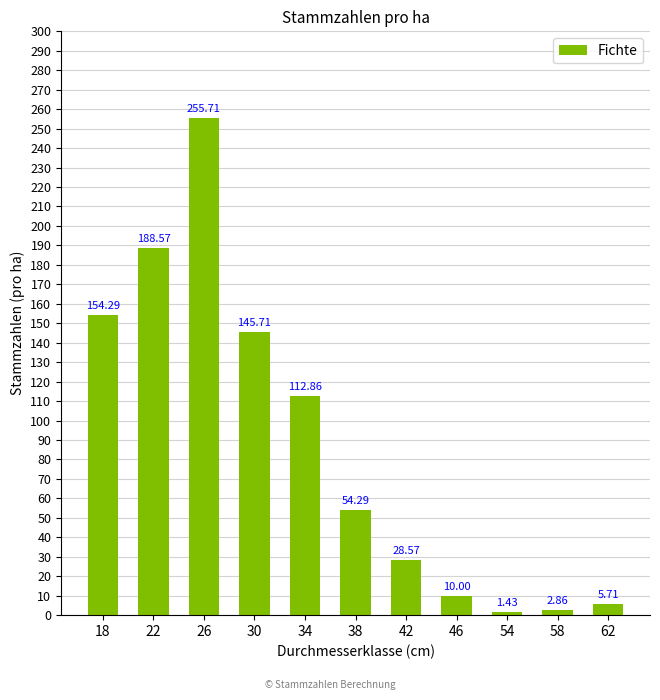

At which label is the value closest to 128?

34